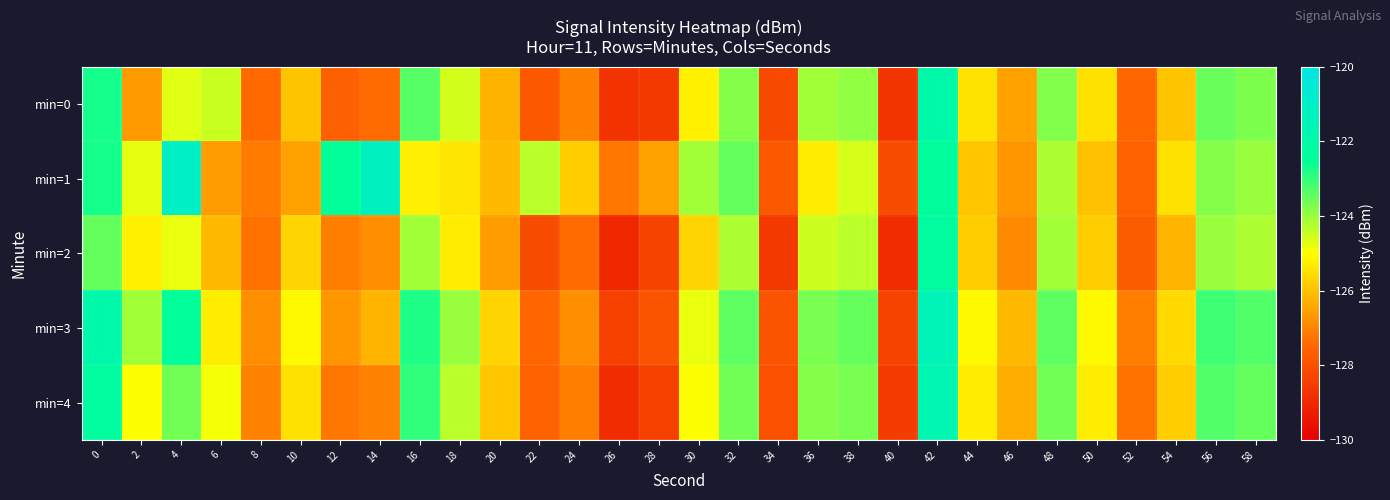

Which series has the largest range (max minus min)?

min=4